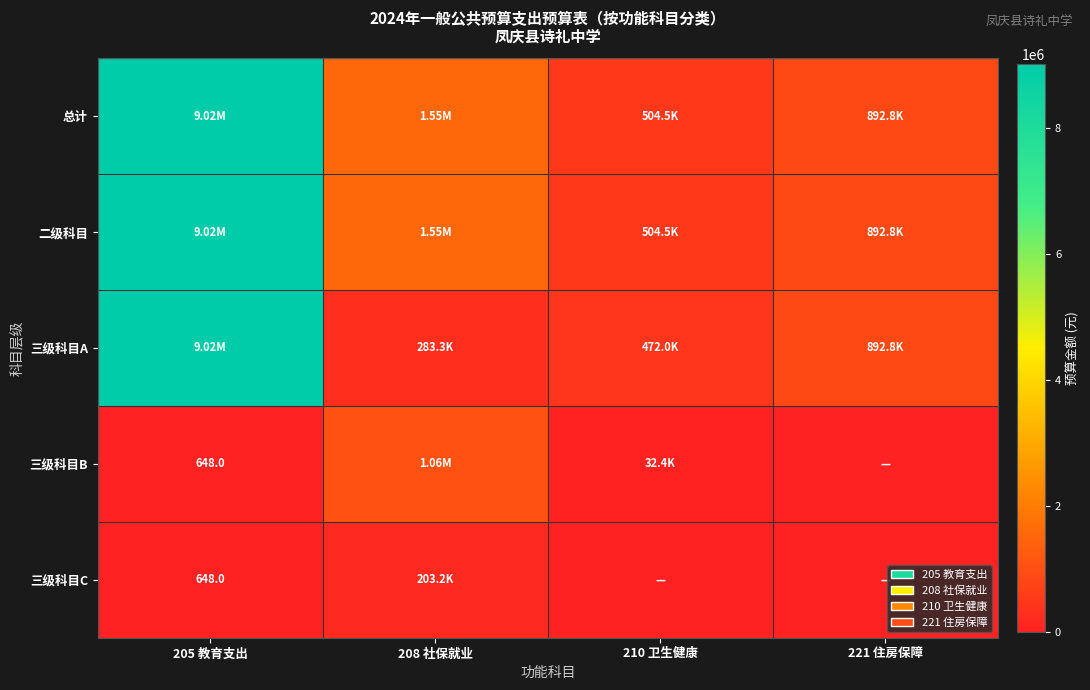

True or false: 三级科目C has a value of 1064.6 at 205 教育支出.

False